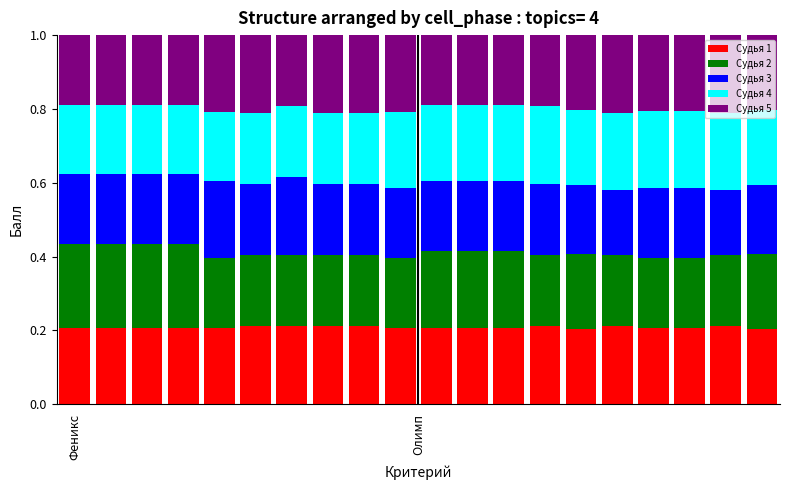

What is the label of the 8th bar from the right?

12